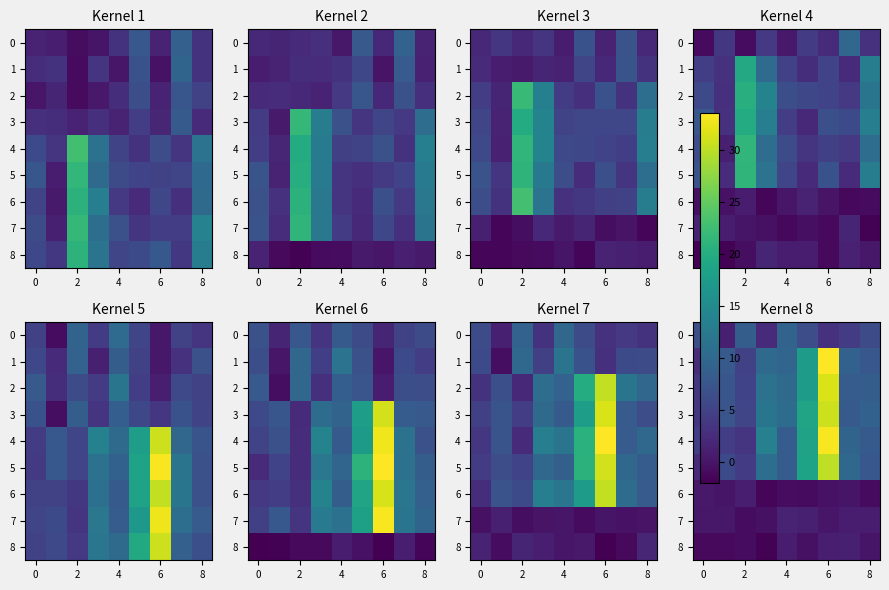

What is the average value of the row_0 series?

5.3